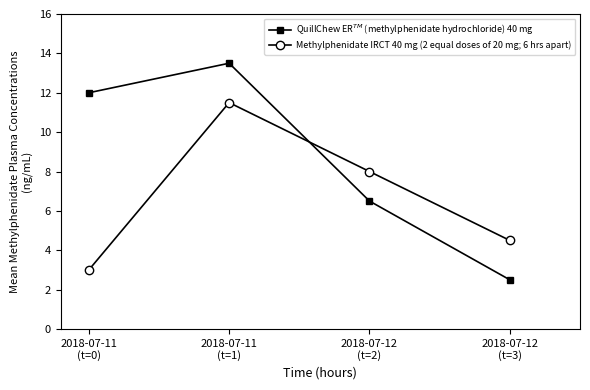

True or false: QuillChew ER$^{TM}$ (methylphenidate hydrochloride) 40 mg and Methylphenidate IRCT 40 mg (2 equal doses of 20 mg; 6 hrs apart) cross at least once.

True